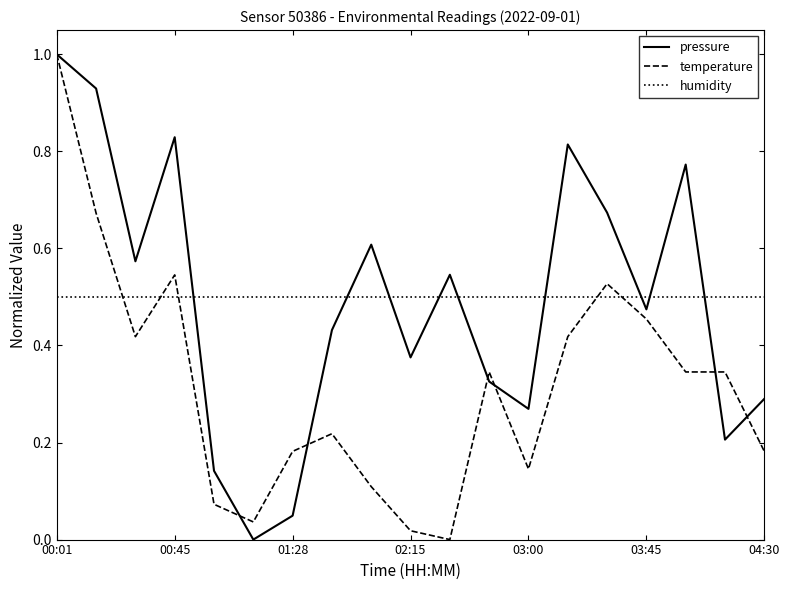

How many times do temperature and humidity cross each other?

5